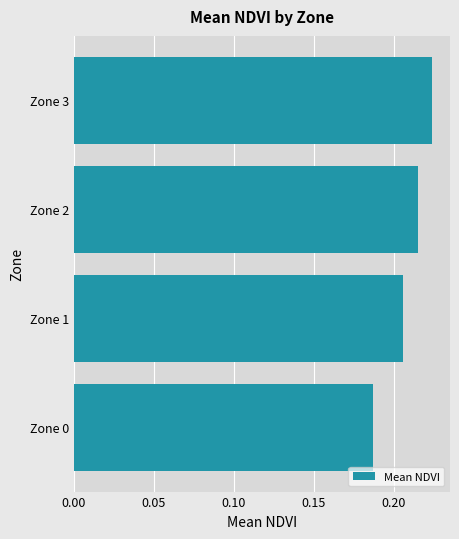

Which category has the highest value across all series?

Zone 3